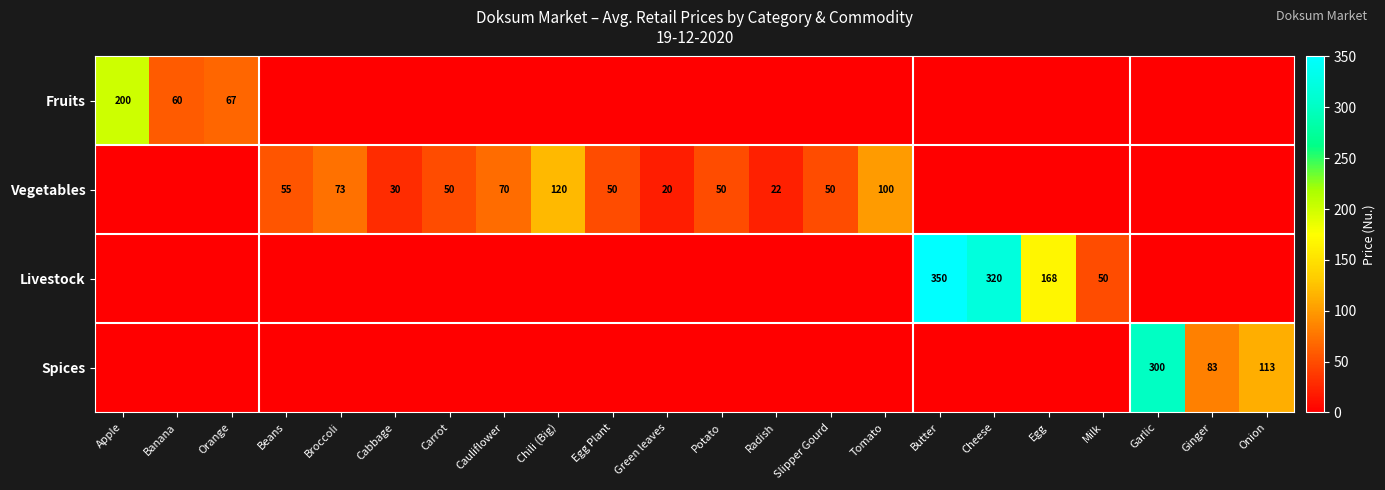

True or false: Vegetables has a value of 100 at Tomato.

True